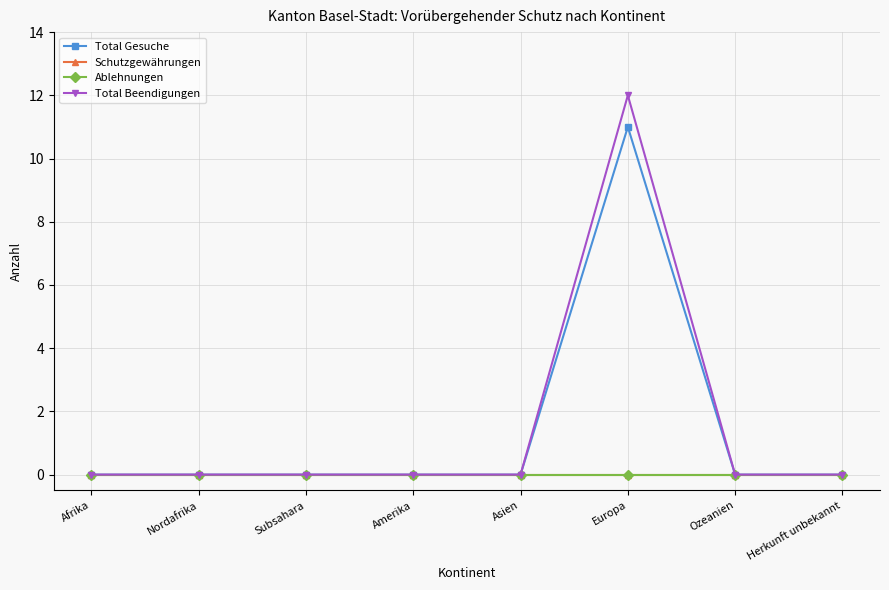

Which category has the lowest value across all series?

Afrika